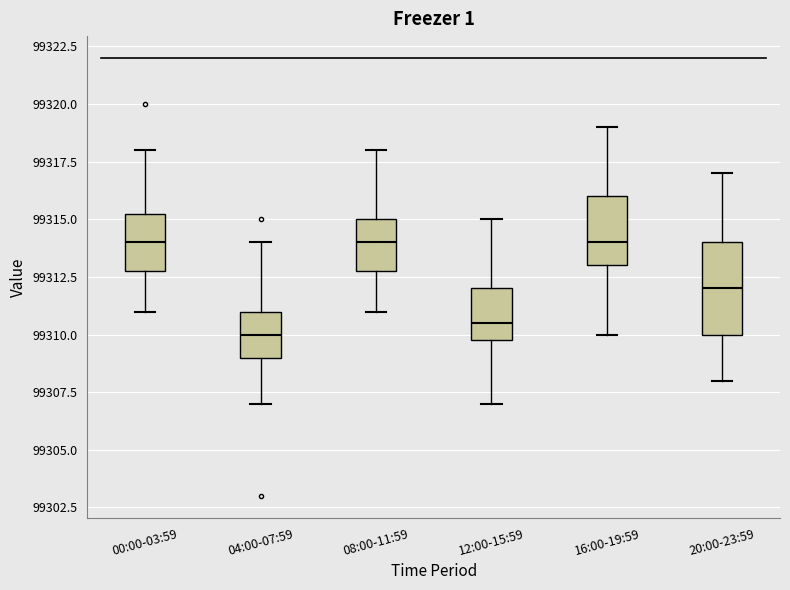

Comparing the boxes themselves (not the whiskers), which one is the tallest?

20:00-23:59